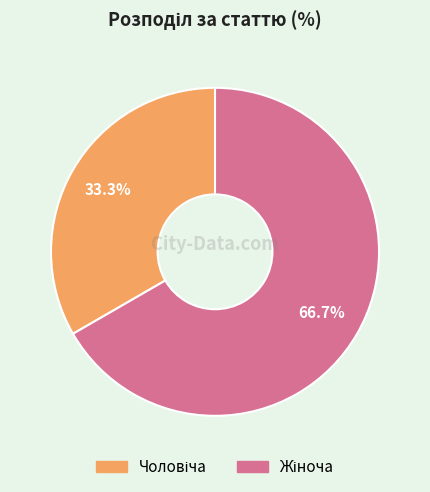

Does any single category account for the majority?

Yes